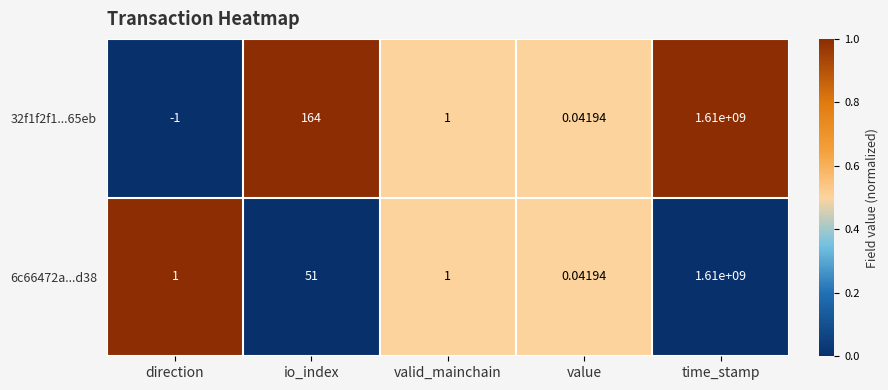

At which category is the sum across all series the highest?

time_stamp